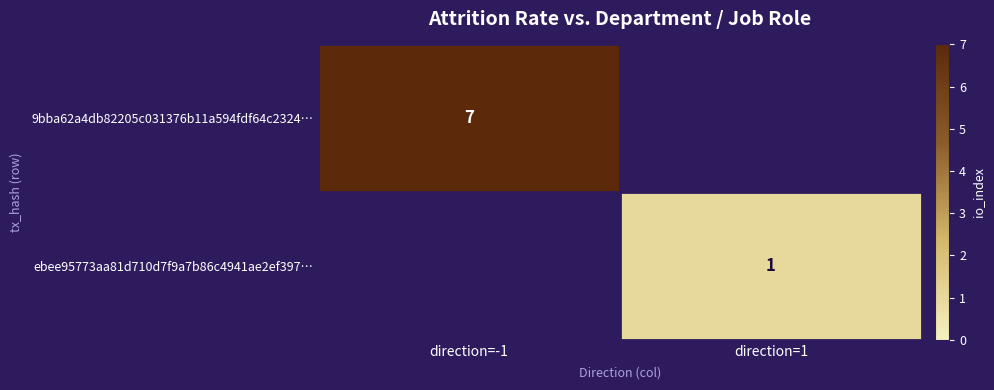

At how many categories does at least one series exceed 6?

1